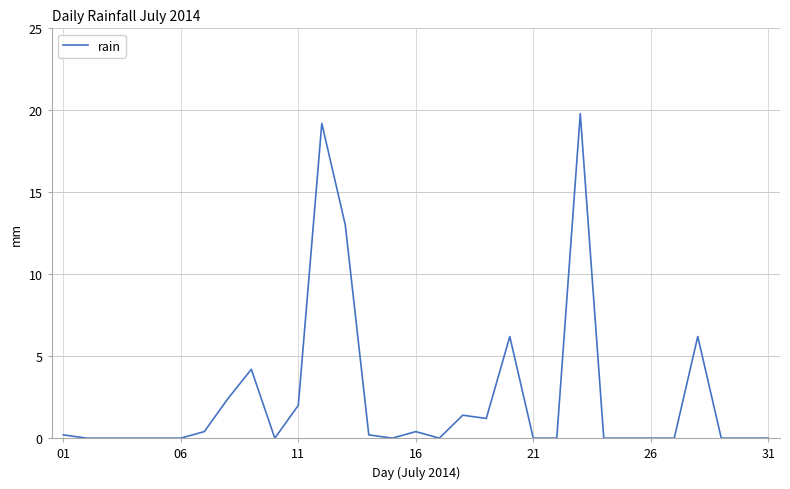

What is the greatest value displayed?

19.8